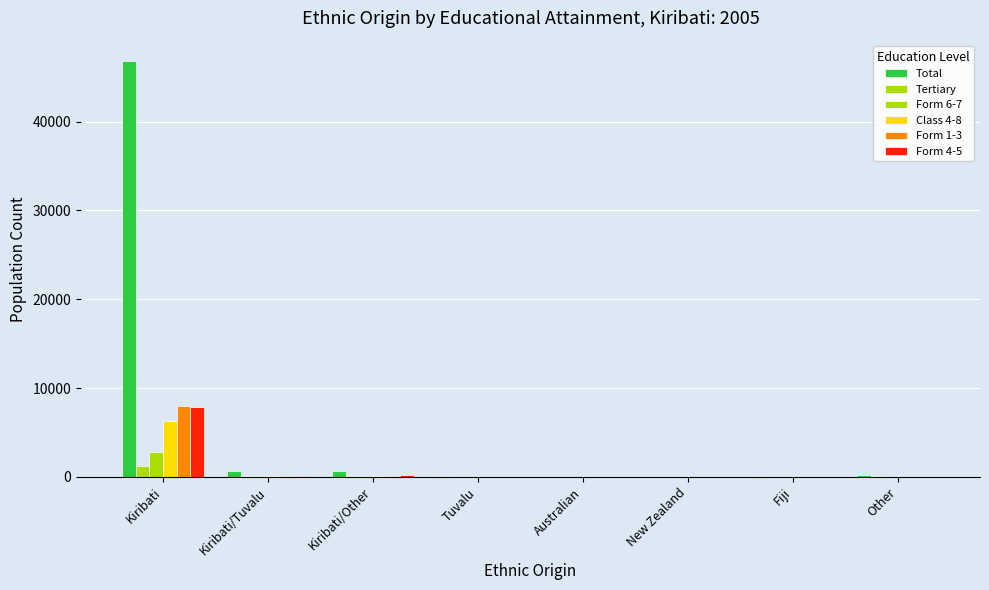

Count the number of data series in this chart.

6